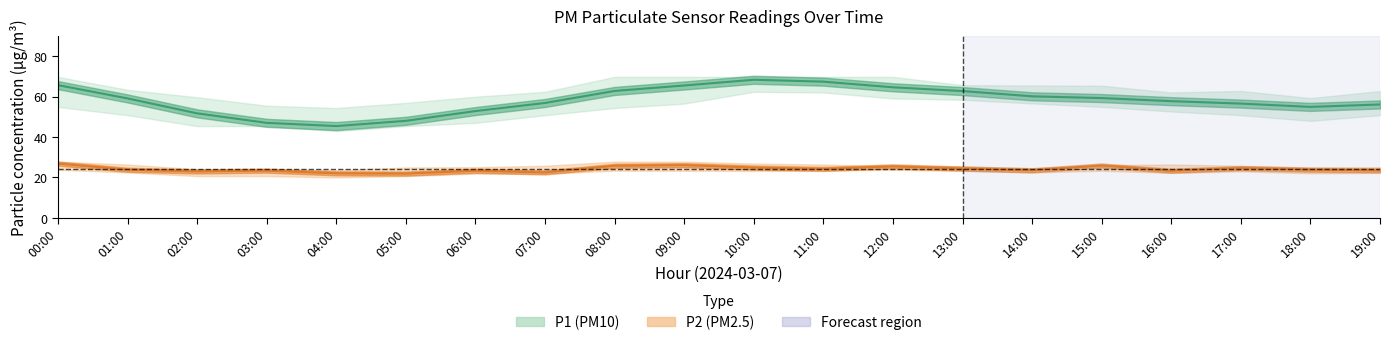

Which category has the lowest value across all series?

04:00